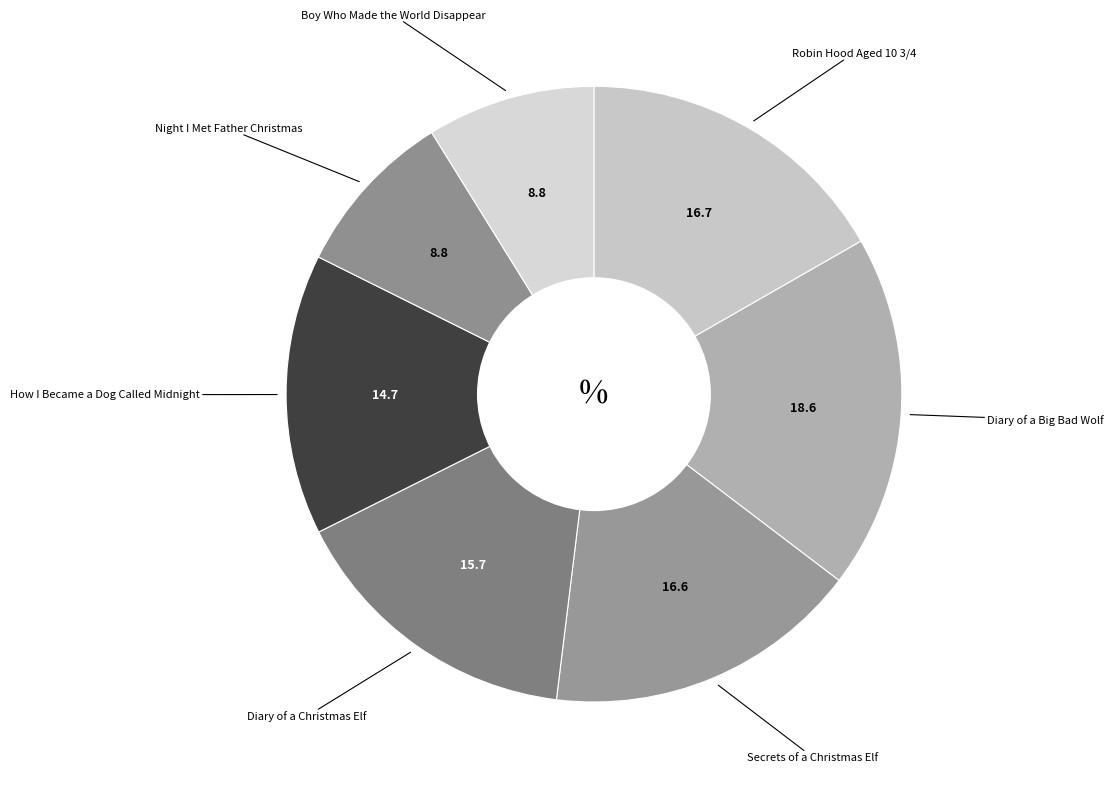

Approximately how many times larger is the value at Diary of a Christmas Elf compared to Robin Hood Aged 10 3/4?

0.9